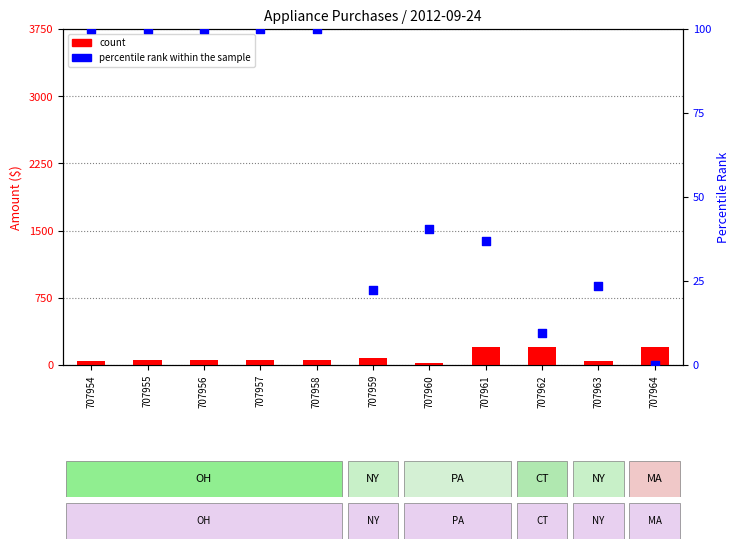

What are all the series names shown in the legend?

count, percentile rank within the sample